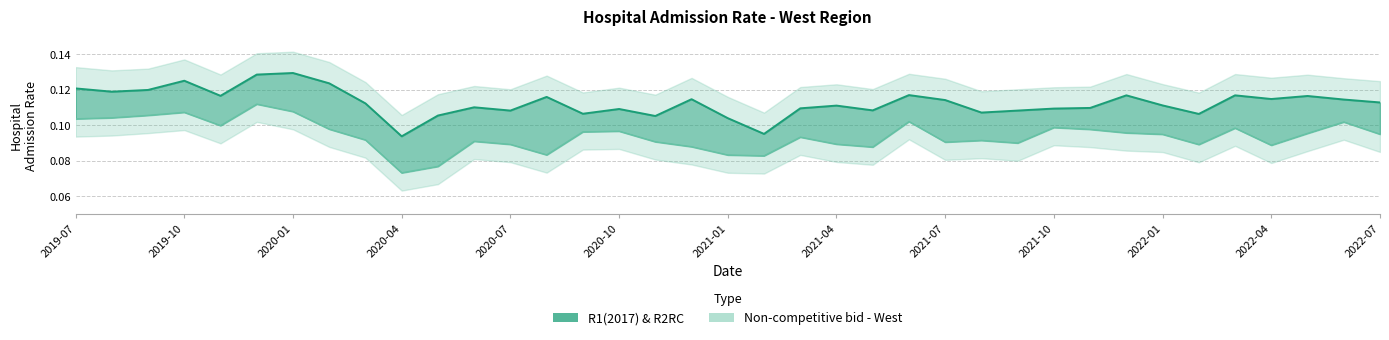

Which series changed the most between 2020-01 and 17?

Non-competitive bid - West